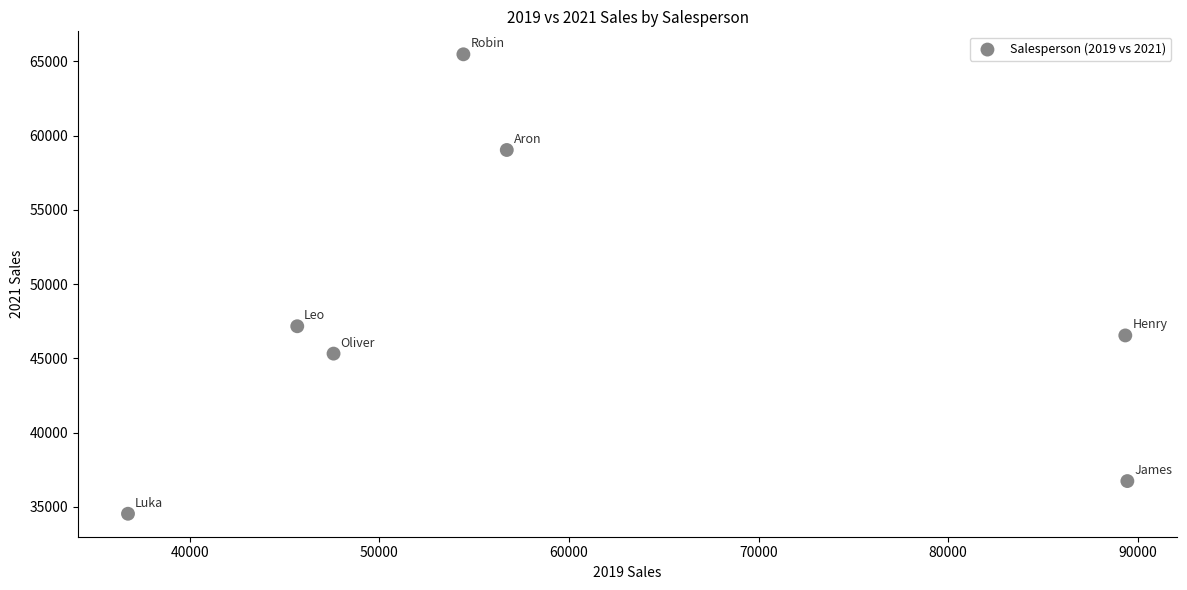

What Y value in the scatter plot is closest to 50009?

47167